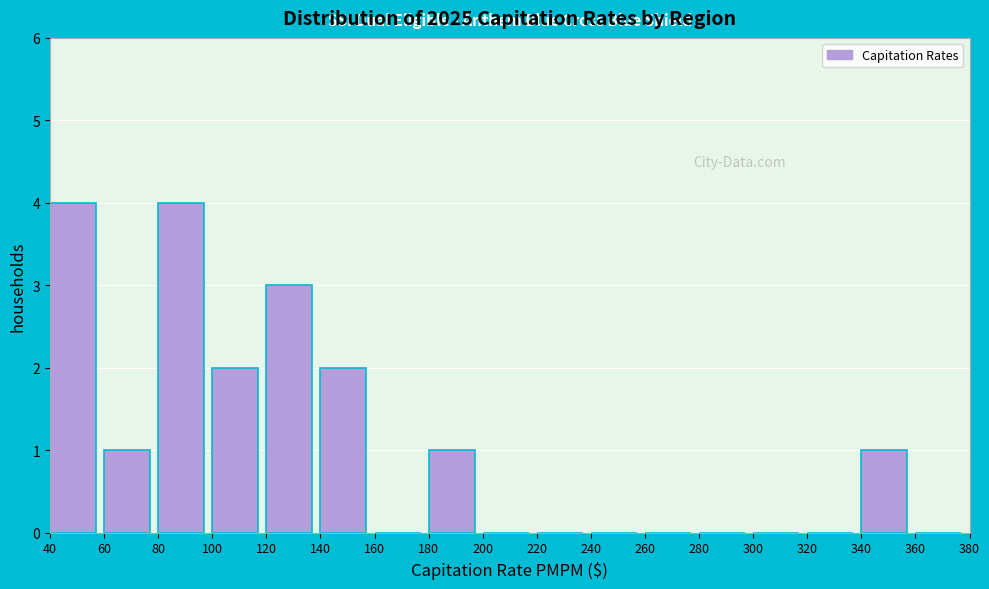

Reading left to right, list every bar in this chart as the range it spans on the x-axis followed by its height. The values are not printed on the chart, so give them approximately, as read against the axis.

40 to 60: 4
60 to 80: 1
80 to 100: 4
100 to 120: 2
120 to 140: 3
140 to 160: 2
160 to 180: 0
180 to 200: 1
200 to 220: 0
220 to 240: 0
240 to 260: 0
260 to 280: 0
280 to 300: 0
300 to 320: 0
320 to 340: 0
340 to 360: 1
360 to 380: 0